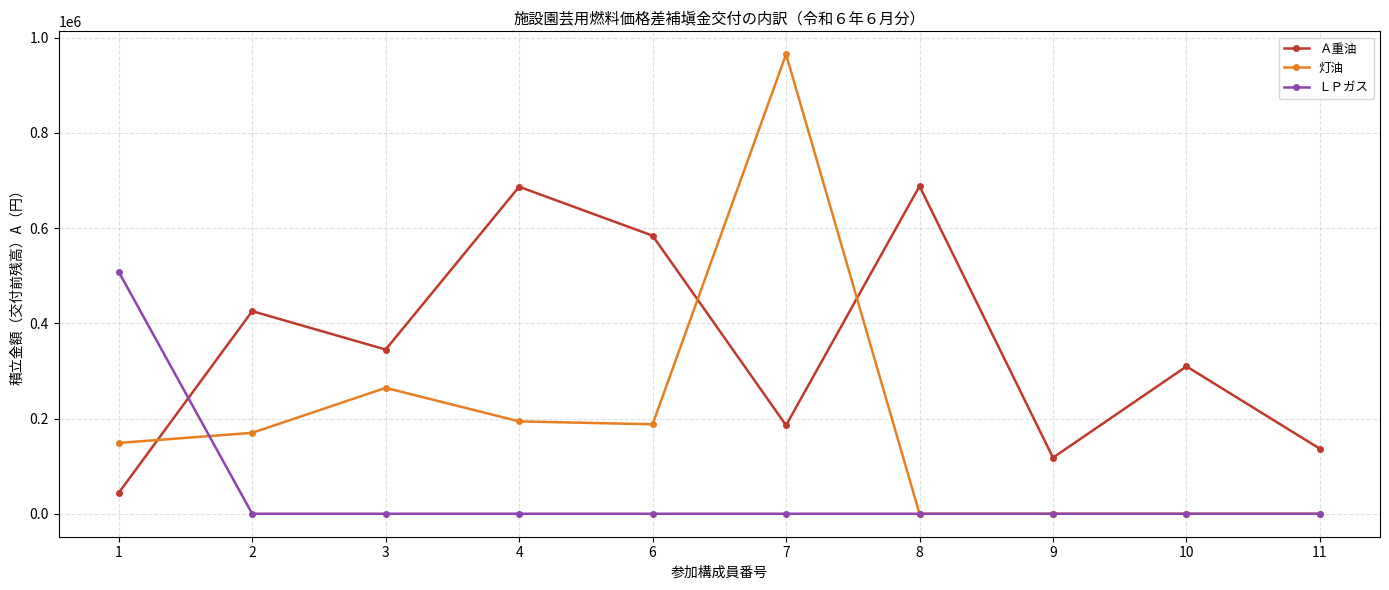

Which series has the largest range (max minus min)?

灯油